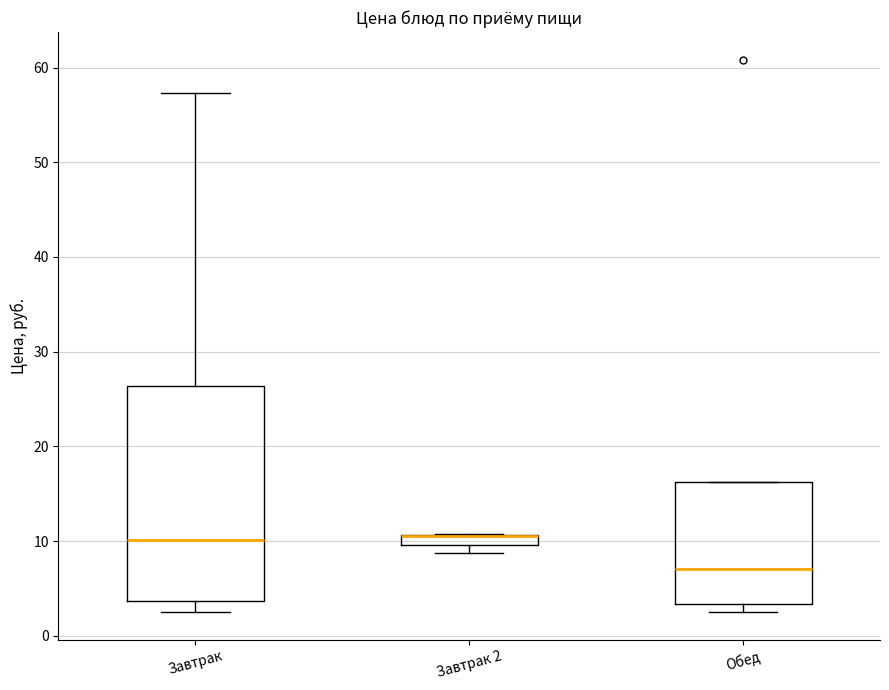

Which box is the tallest, from its lower edge to its upper edge?

Завтрак